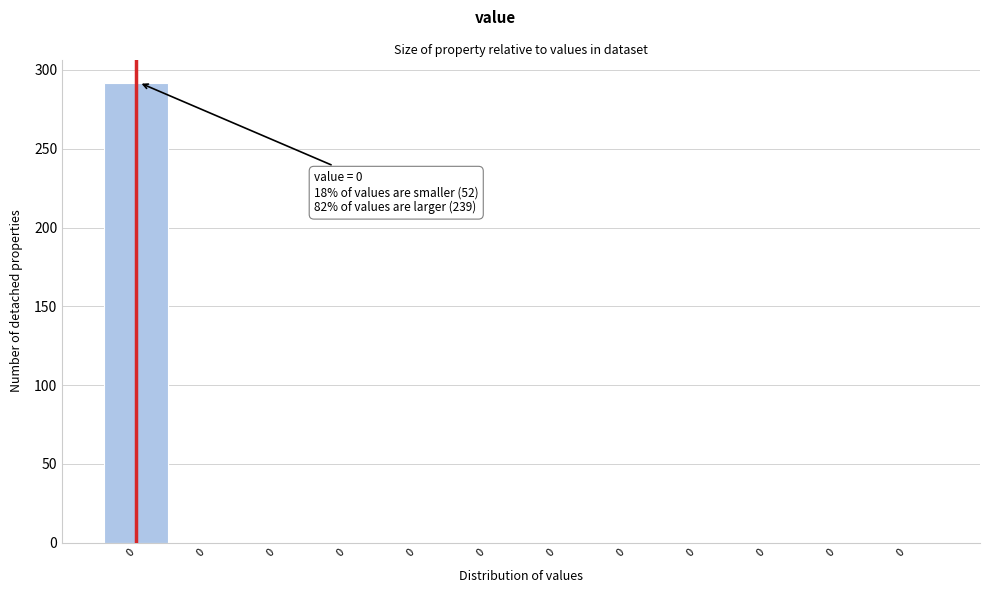

Are the bars horizontal?

No